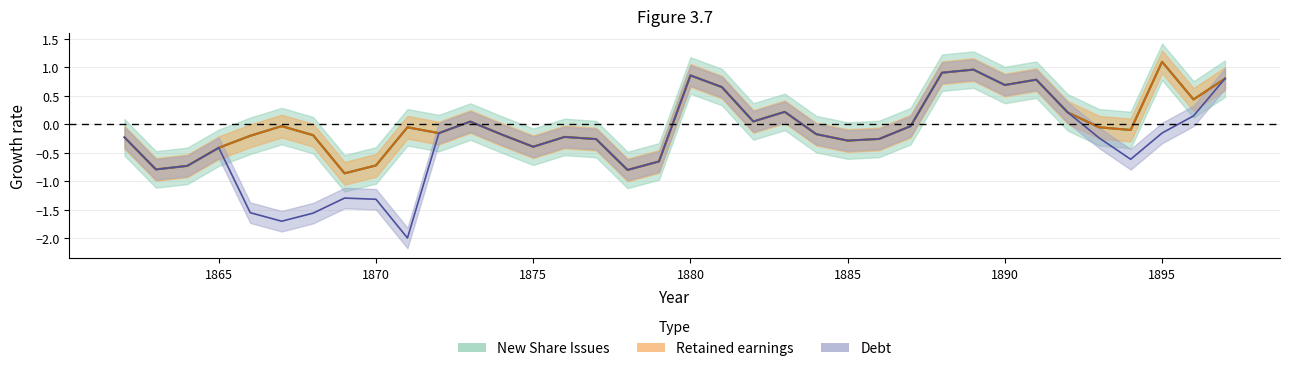

How many interior local peaks does the New Share Issues series have?

9